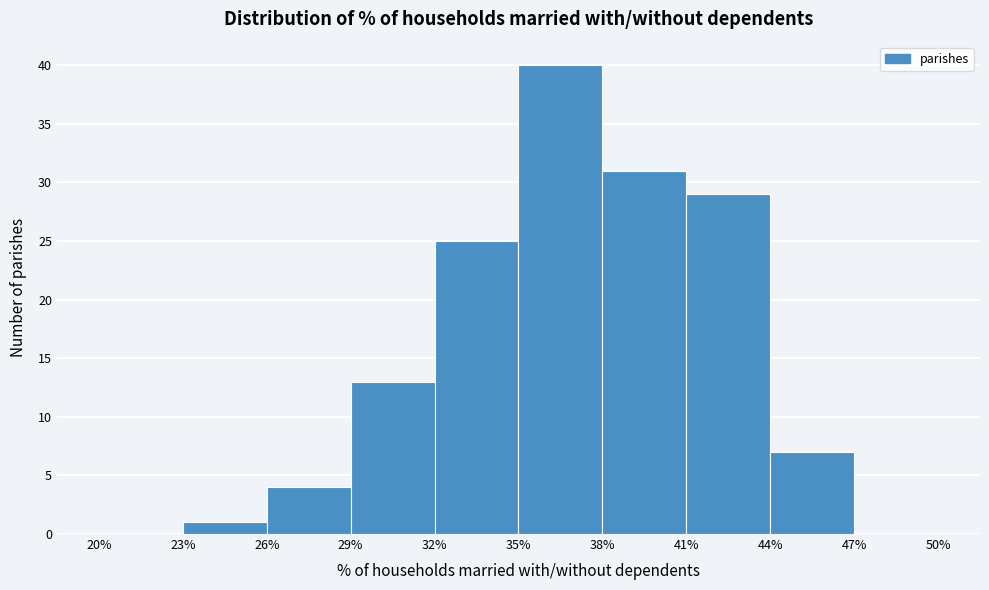

What is the height of the bar covering 26% to 29% on the x-axis? The values are not printed on the chart, so give them approximately, as read against the axis.

4